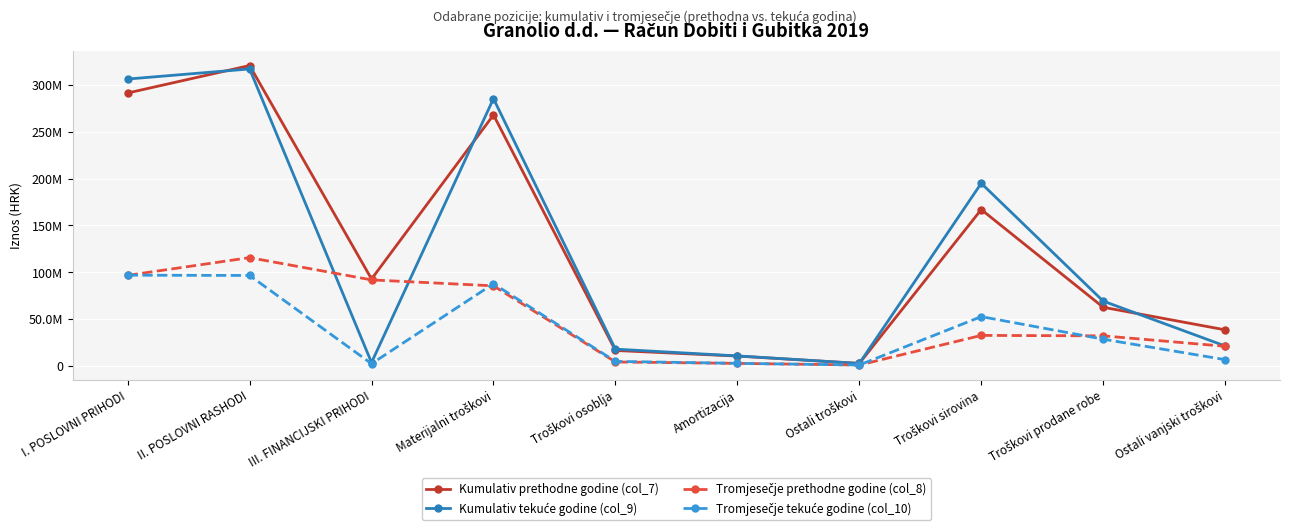

Which series has the largest total across all categories?

Kumulativ prethodne godine (col_7)